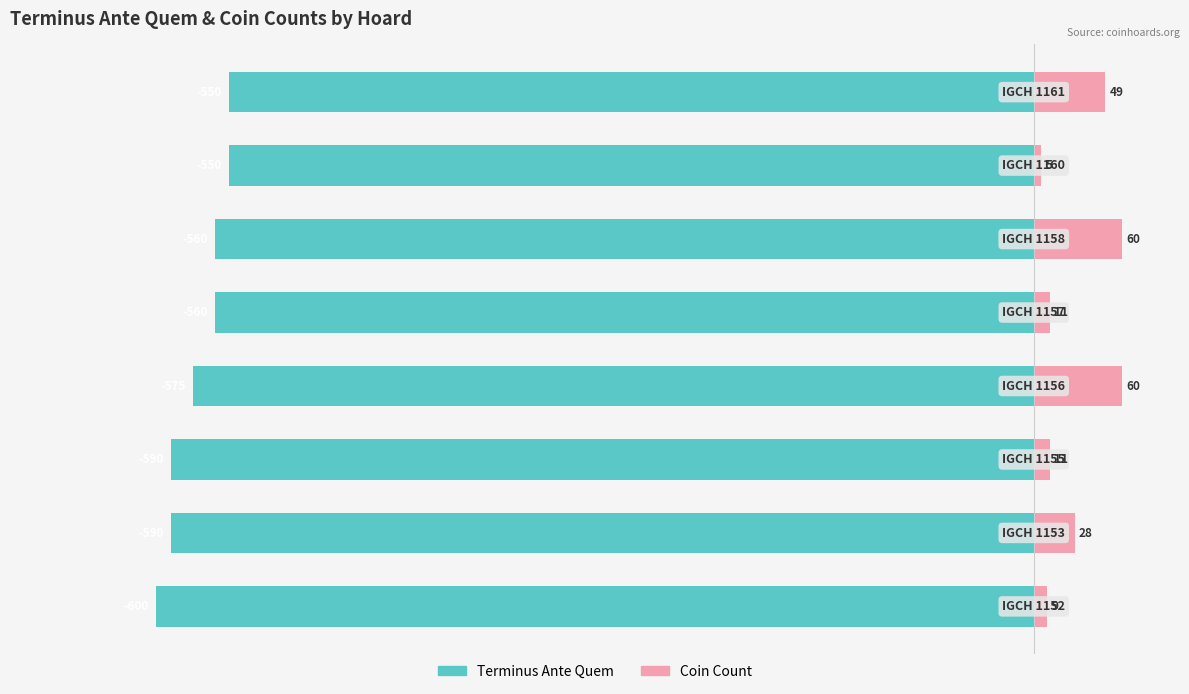

Are the bars grouped side by side (vs. stacked)?

Yes